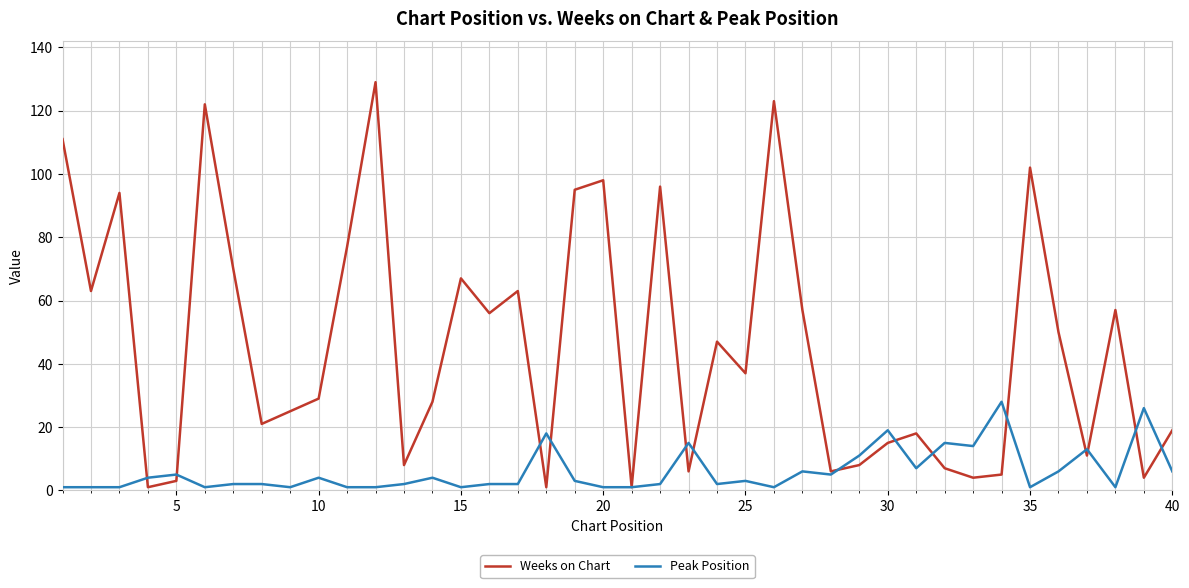

List the series in order of their overall mean, lowest first.

Peak Position, Weeks on Chart